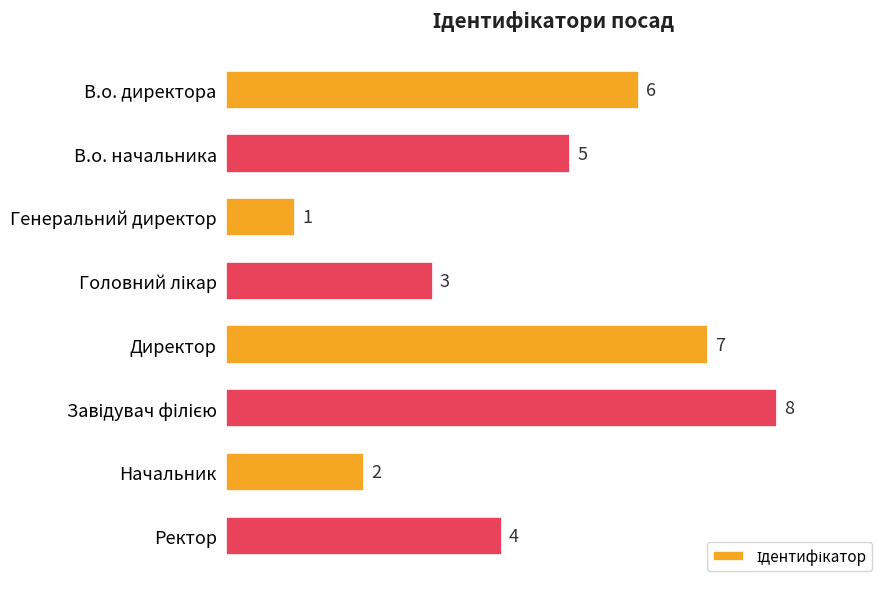

Which has a higher value, Ректор or Начальник?

Ректор